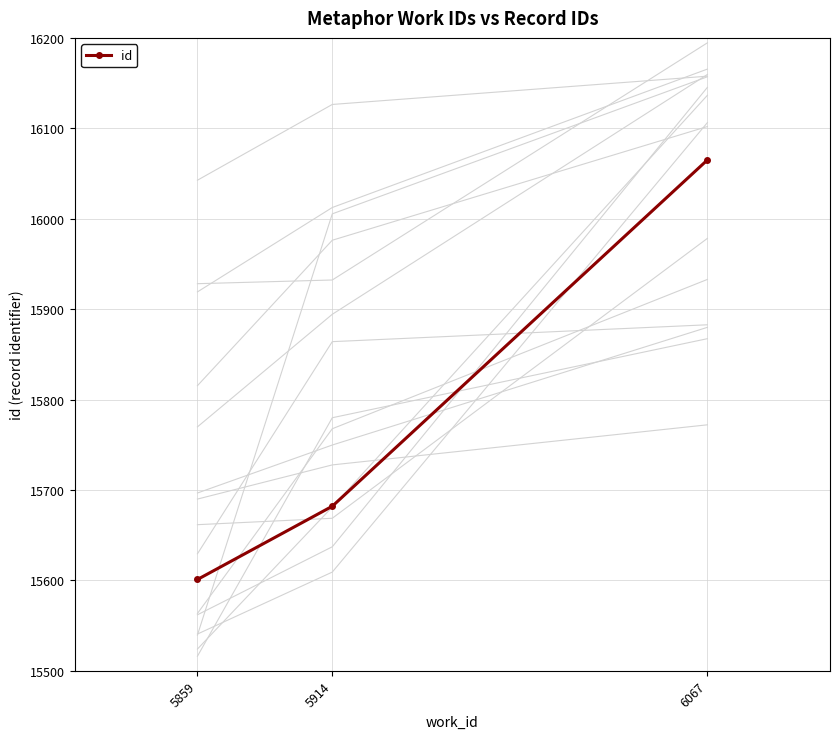

Reading left to right, extract all data points from this chart.

5859=15601	5914=15682	6067=16065